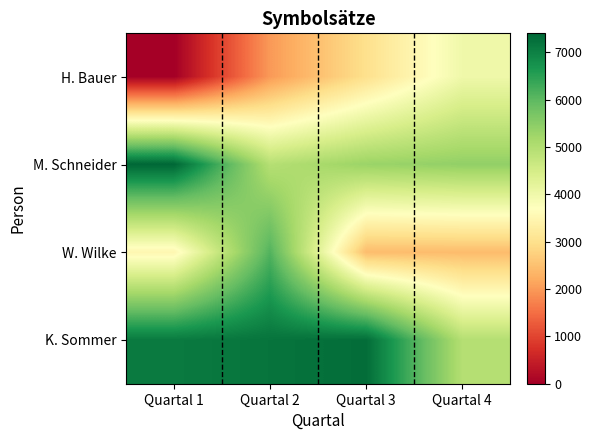

Rank the series by their maximum value, from highest to lowest.

M. Schneider, K. Sommer, W. Wilke, H. Bauer